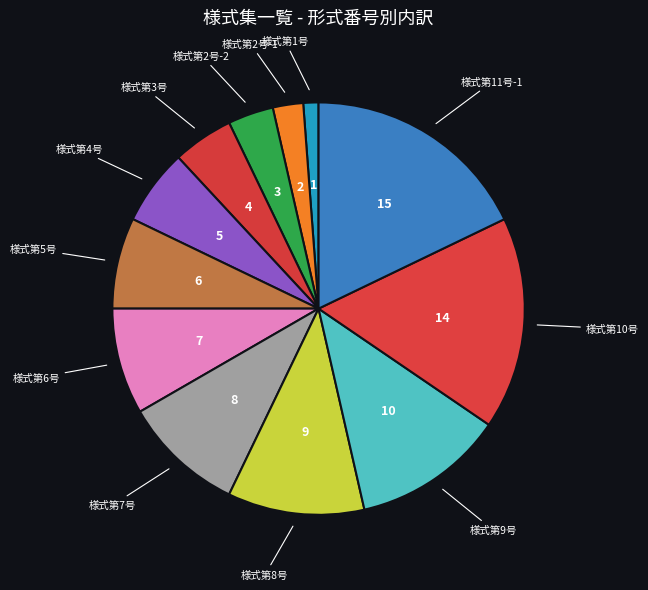

How many slices are in this pie chart?

12